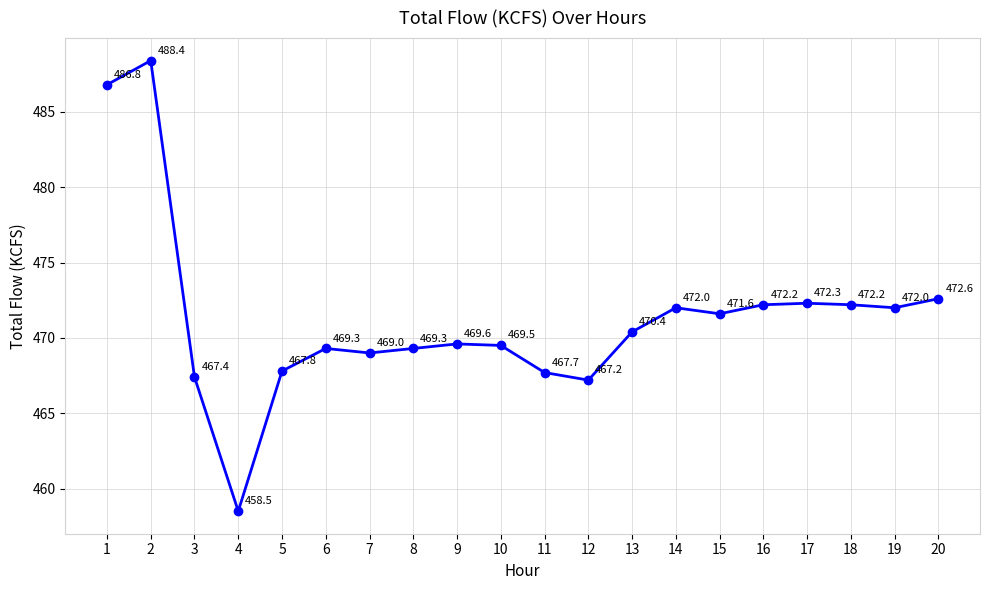

Which label corresponds to the smallest value in the chart?

4